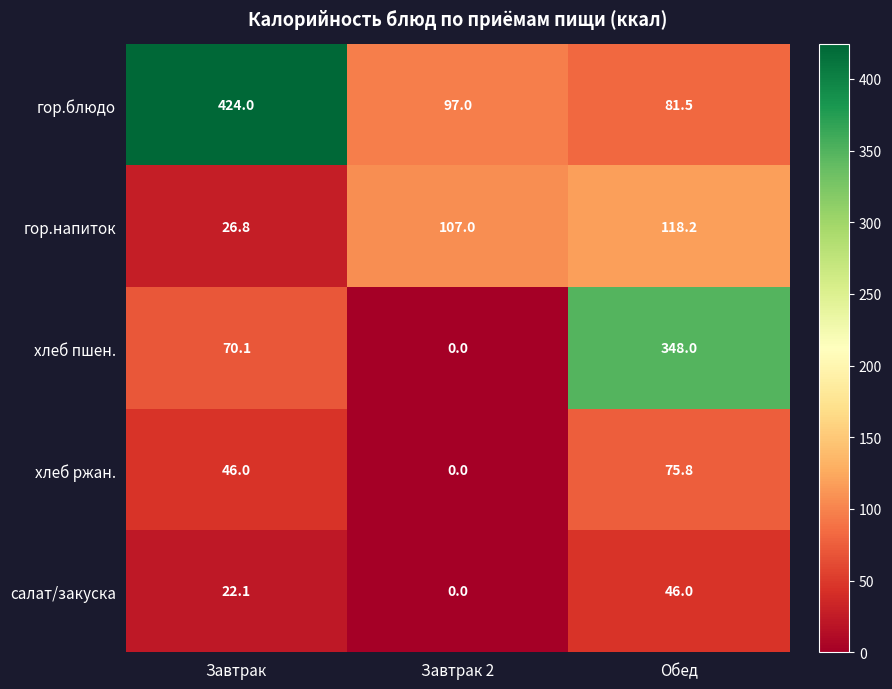

What is the difference between the хлеб ржан. values at Обед and Завтрак 2?

75.8